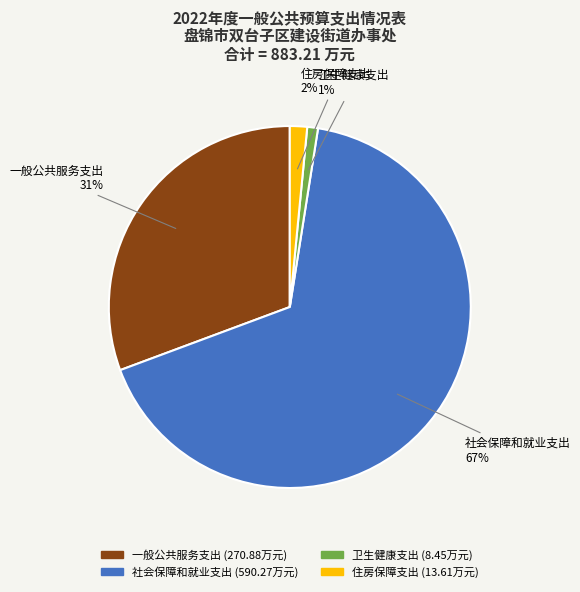

Count the number of slices in the pie.

4